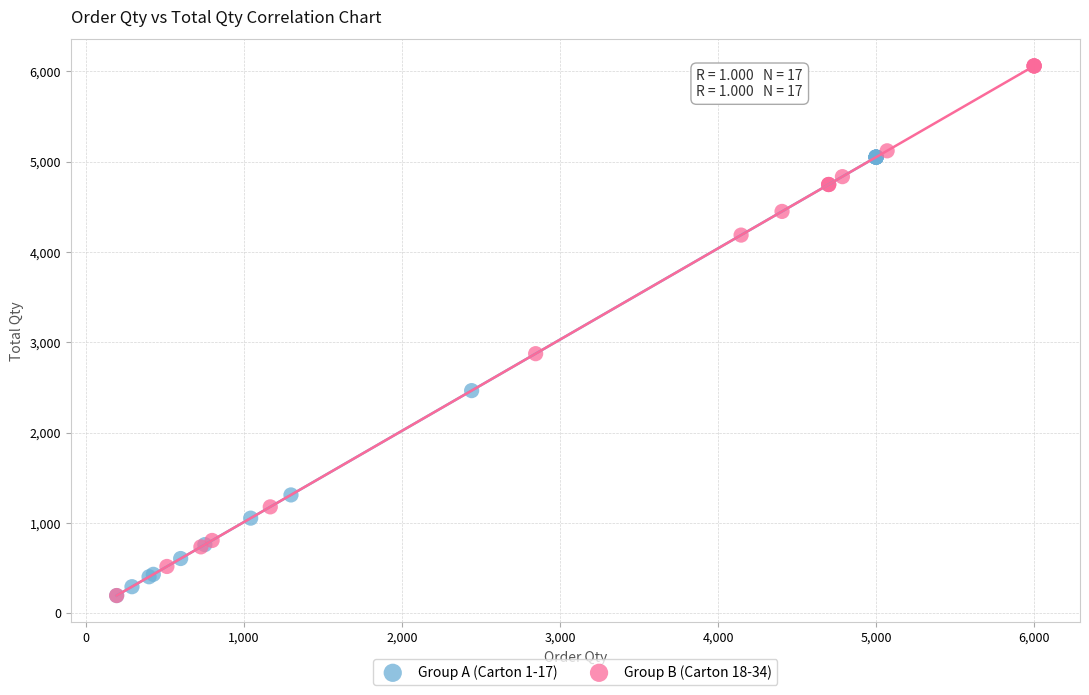

Which series contains the highest Y value?

Group B (Carton 18-34)